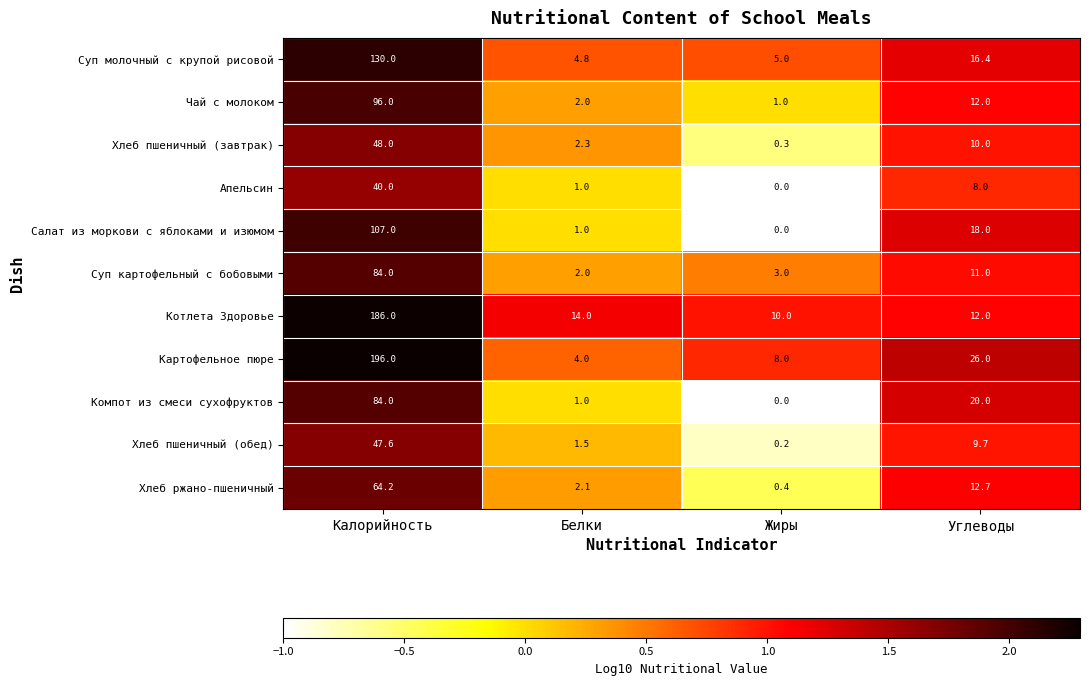

What is the difference between the highest and lowest values at Белки?

13.0